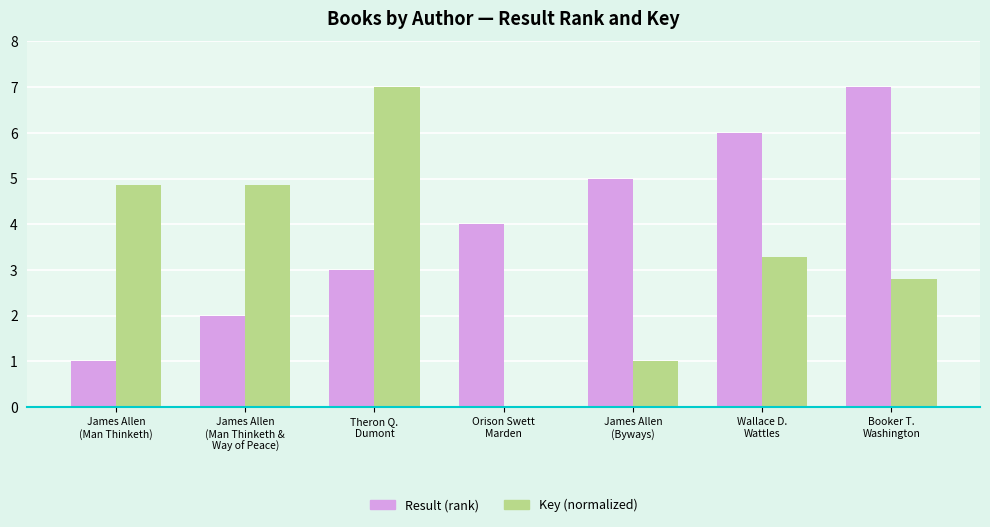

What is the maximum value for Key (normalized)?

7.0